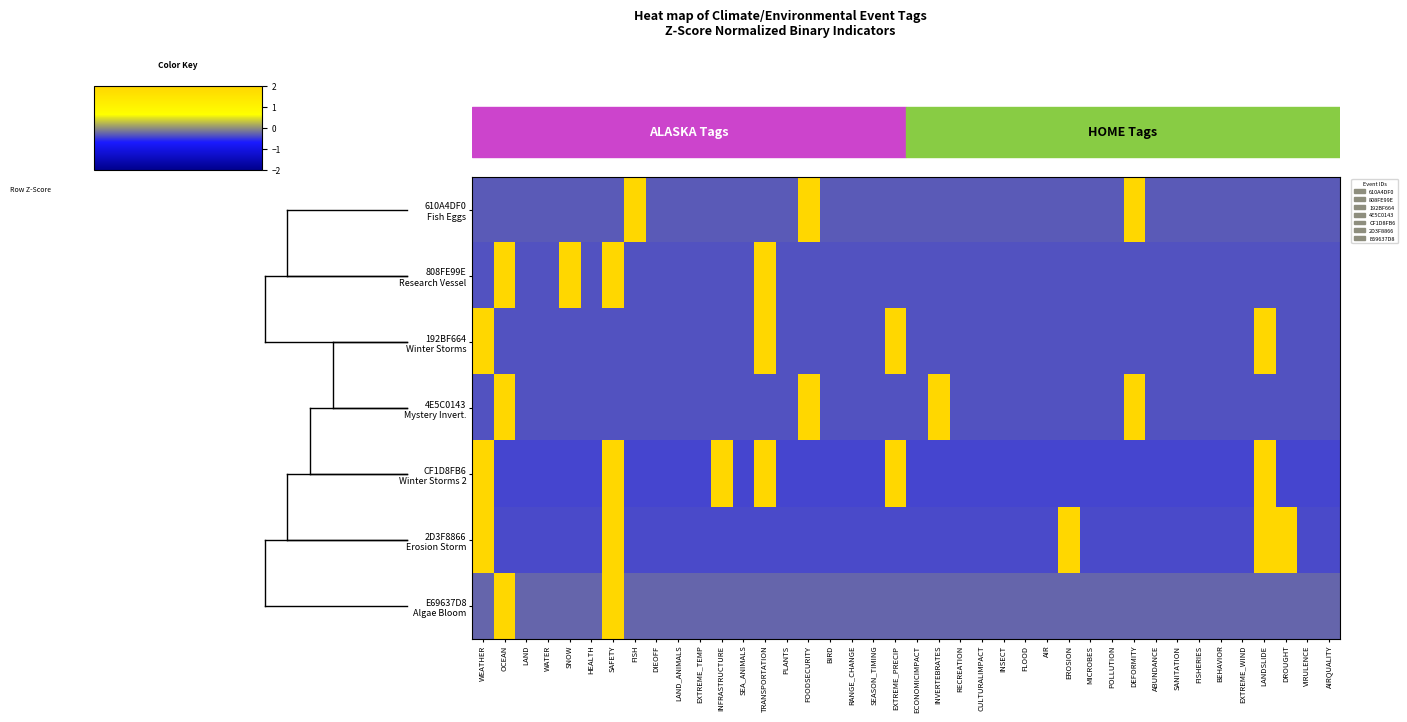

Which series has the largest range (max minus min)?

E69637D8 Algae Bloom